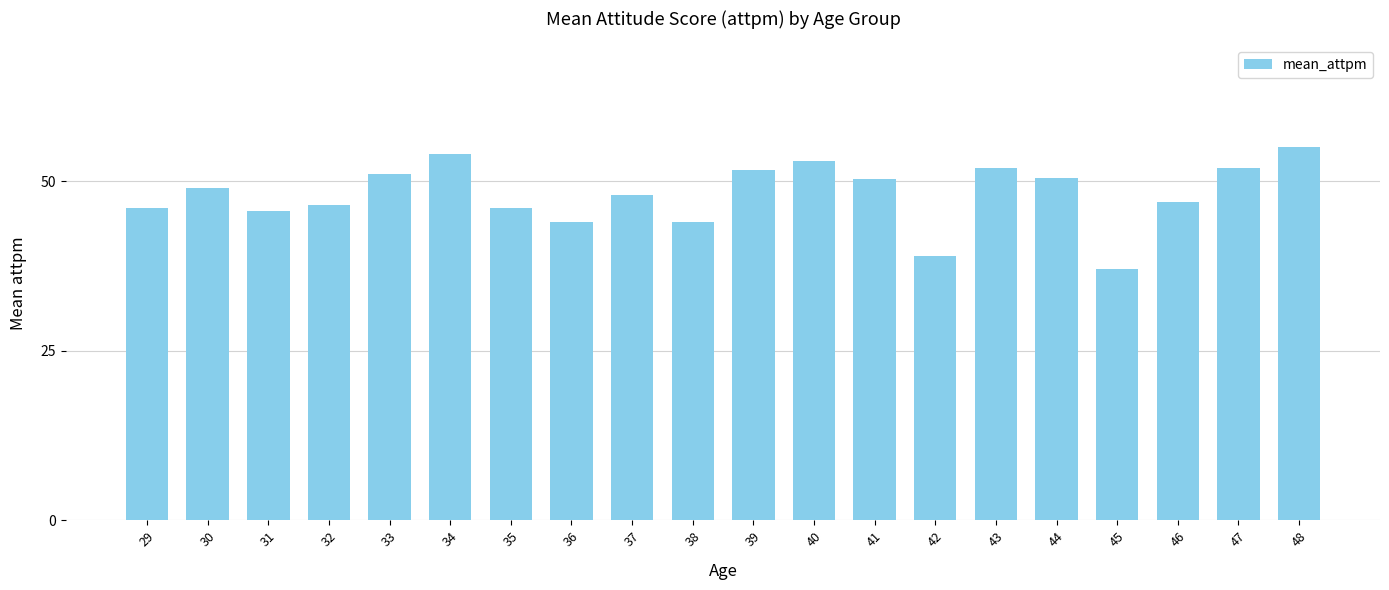

What is the change in value from 38 to 48?

+11.0